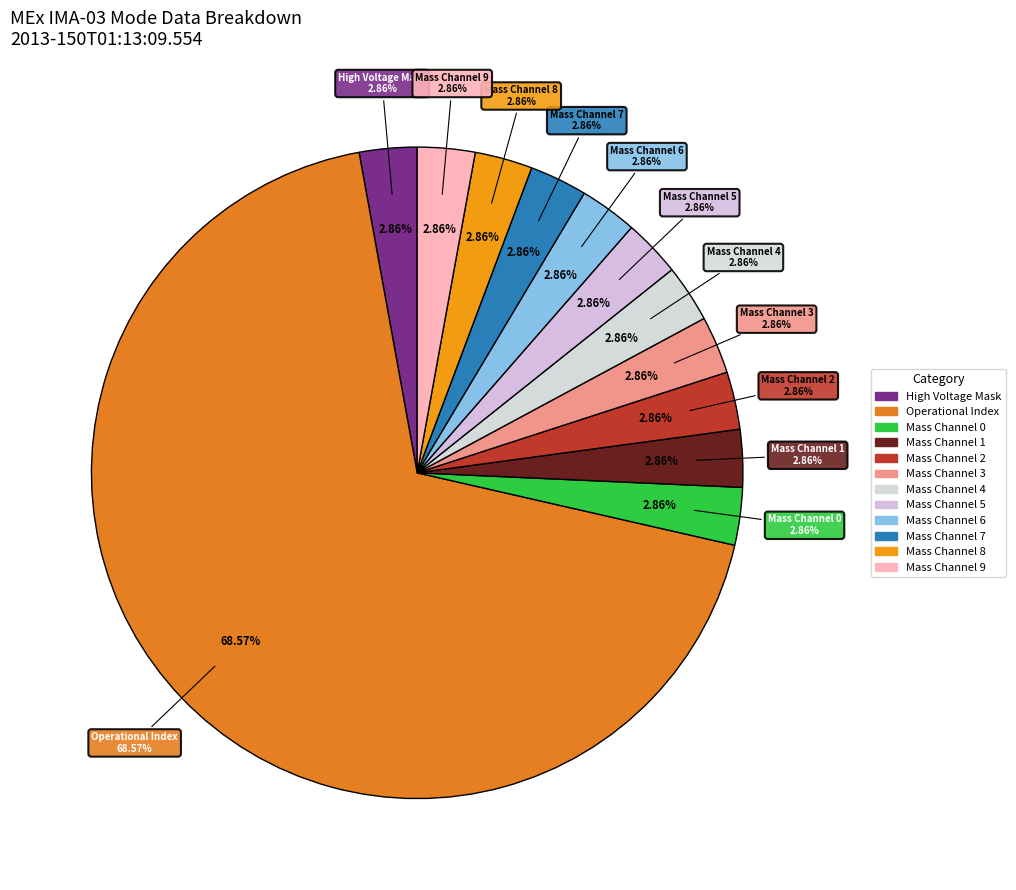

How many segments does this pie chart have?

12